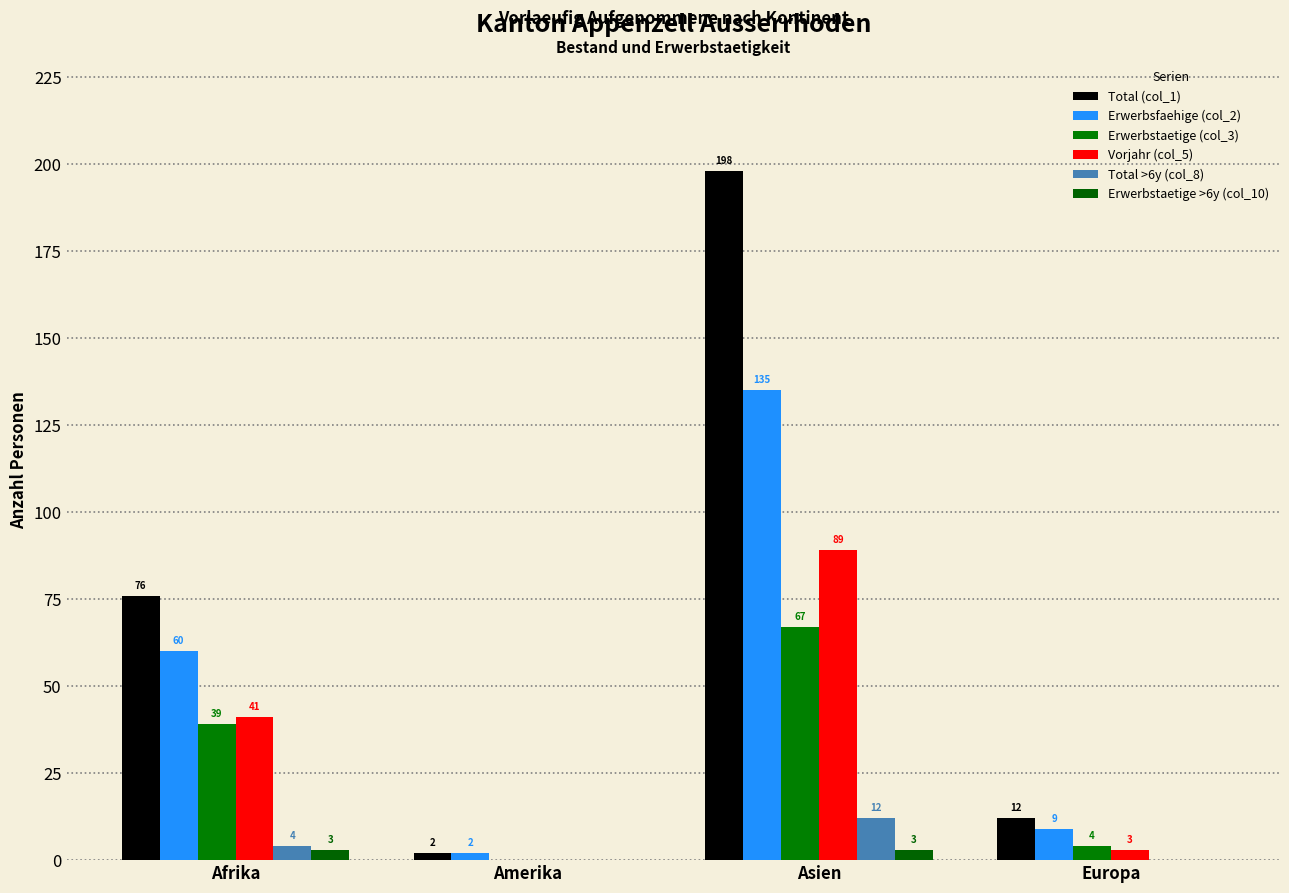

Does the chart contain stacked bars?

No